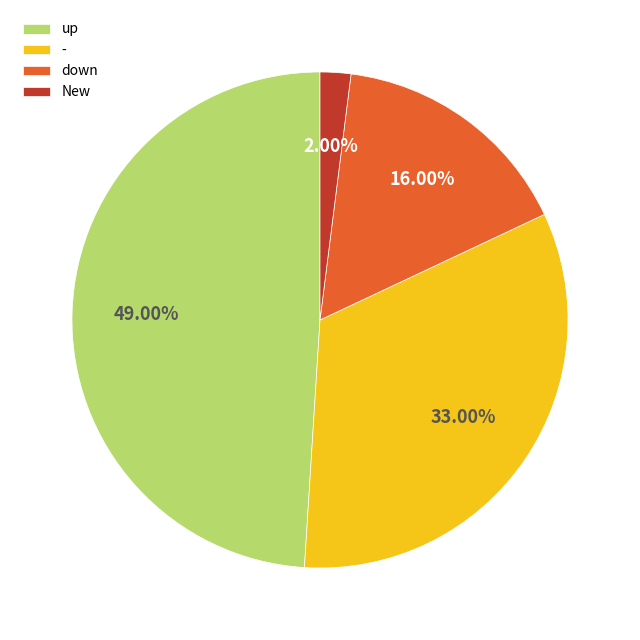

True or false: up accounts for 59% of the total.

False